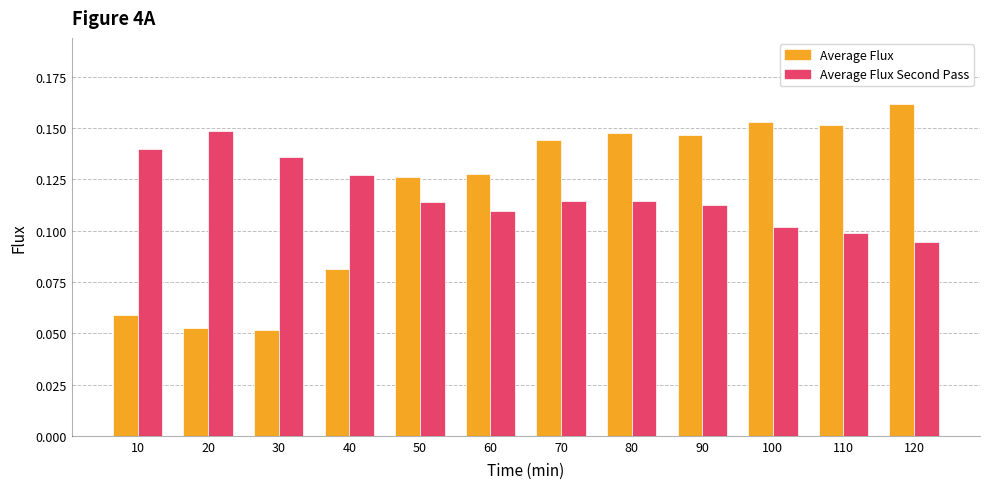

Is the value of Average Flux Second Pass at 60 greater than the value of Average Flux at 30?

Yes